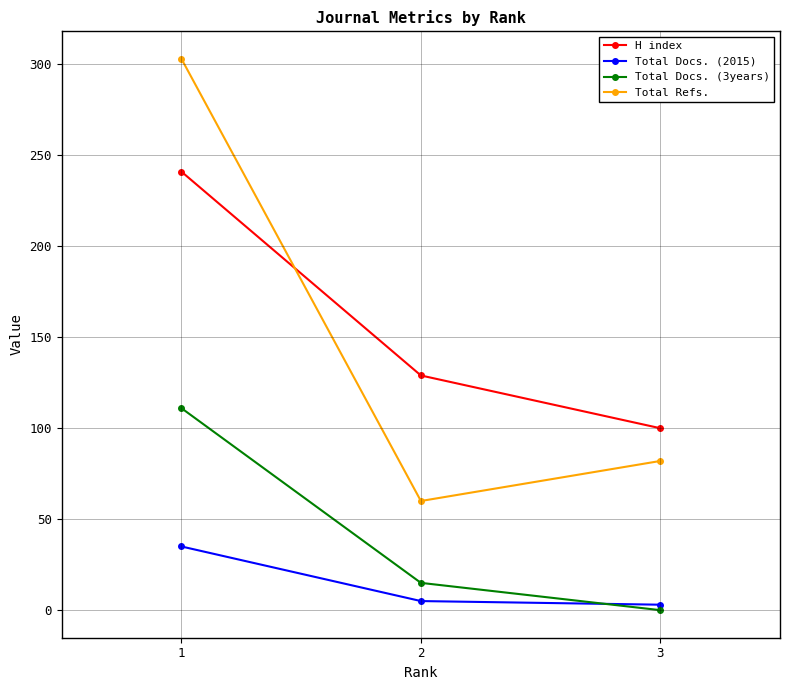

Which category has the lowest value across all series?

3